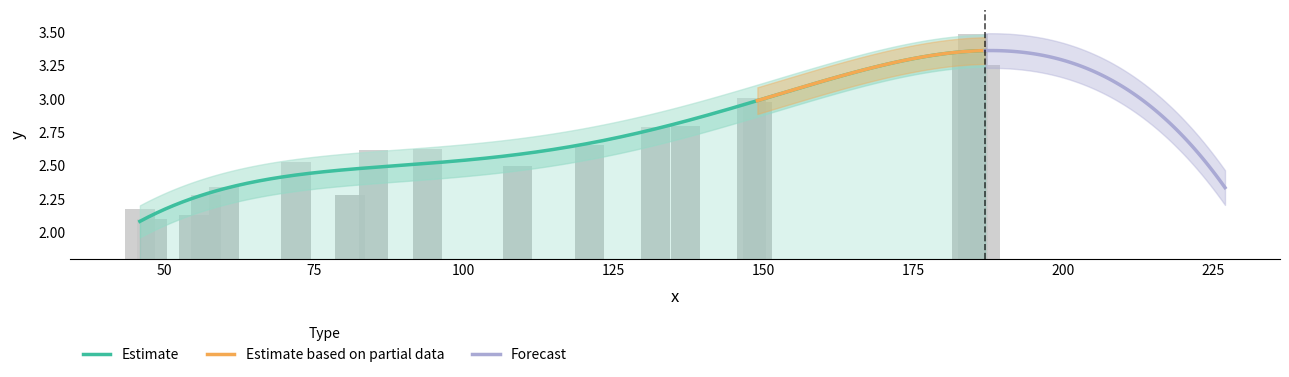

Does the chart contain any negative values?

No